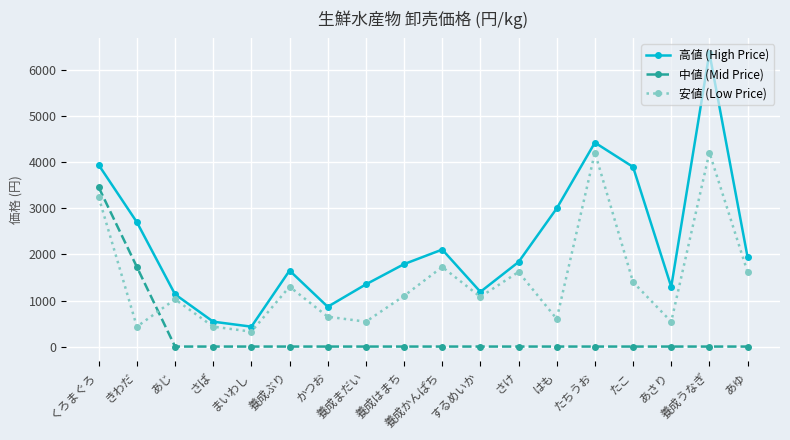

Rank the series by their average value, from highest to lowest.

高値 (High Price), 安値 (Low Price), 中値 (Mid Price)